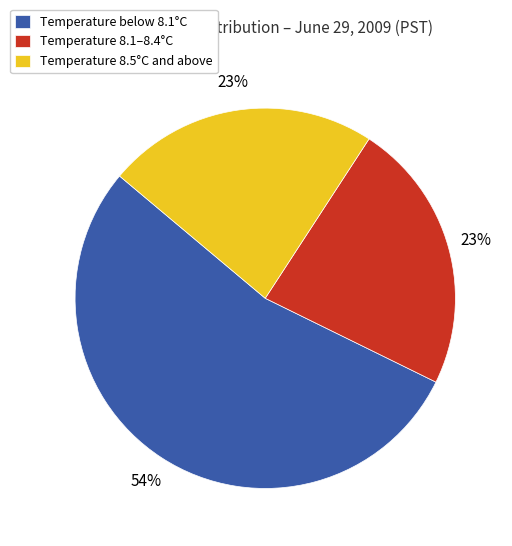

Does Temperature below 8.1°C represent more than half of the total?

Yes